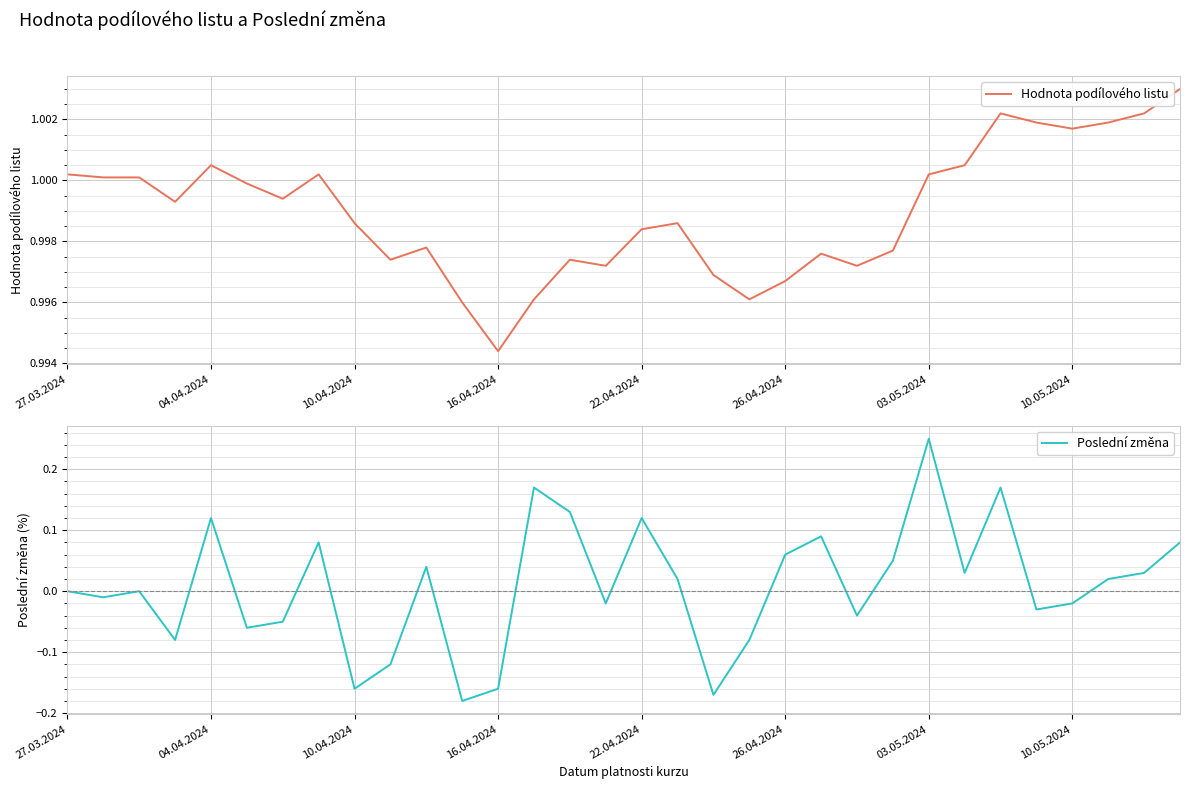

Reading left to right, what are all the values shown in this chart?

Hodnota podílového listu: 1.0	1.0	1.0	1.0	1.0	1.0	1.0	1.0	1.0	1.0	1.0	1.0	1.0	1.0	1.0	1.0	1.0	1.0	1.0	1.0	1.0	1.0	1.0	1.0	1.0	1.0	1.0	1.0	1.0	1.0	1.0	1.0
Poslední změna: 0.0	-0.0	0.0	-0.1	0.1	-0.1	-0.1	0.1	-0.2	-0.1	0.0	-0.2	-0.2	0.2	0.1	-0.0	0.1	0.0	-0.2	-0.1	0.1	0.1	-0.0	0.1	0.2	0.0	0.2	-0.0	-0.0	0.0	0.0	0.1